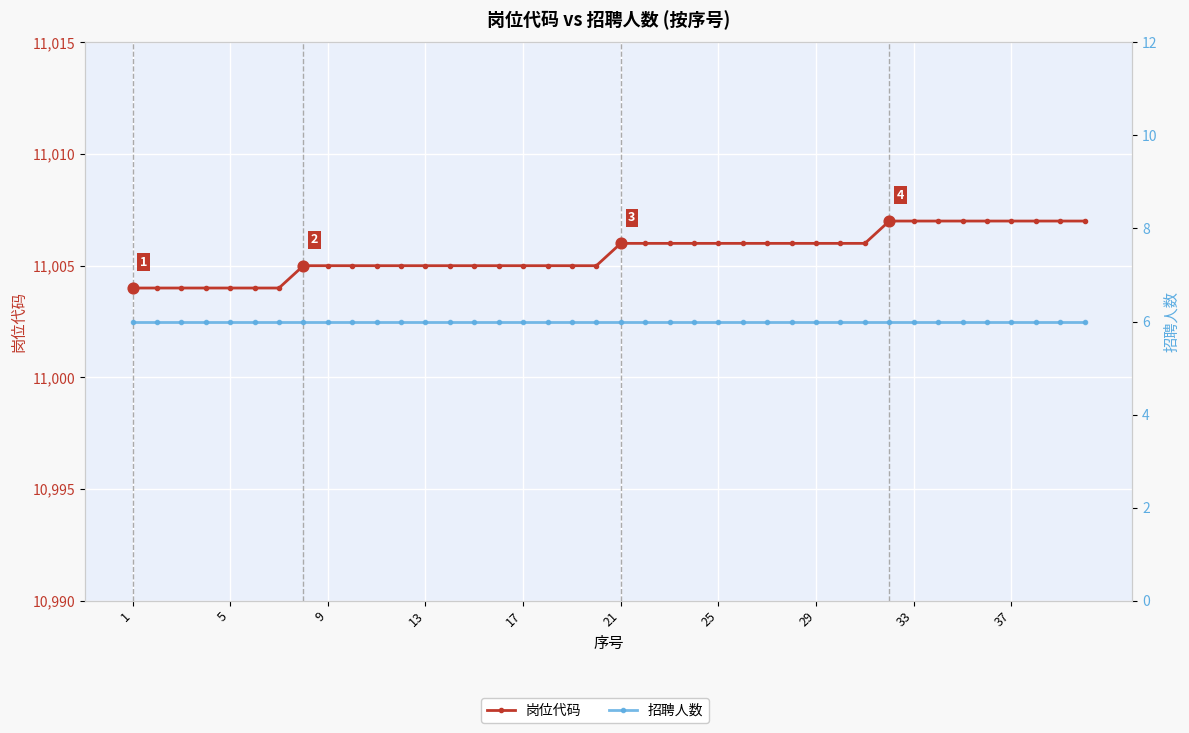

Which series reaches the minimum Y coordinate?

招聘人数